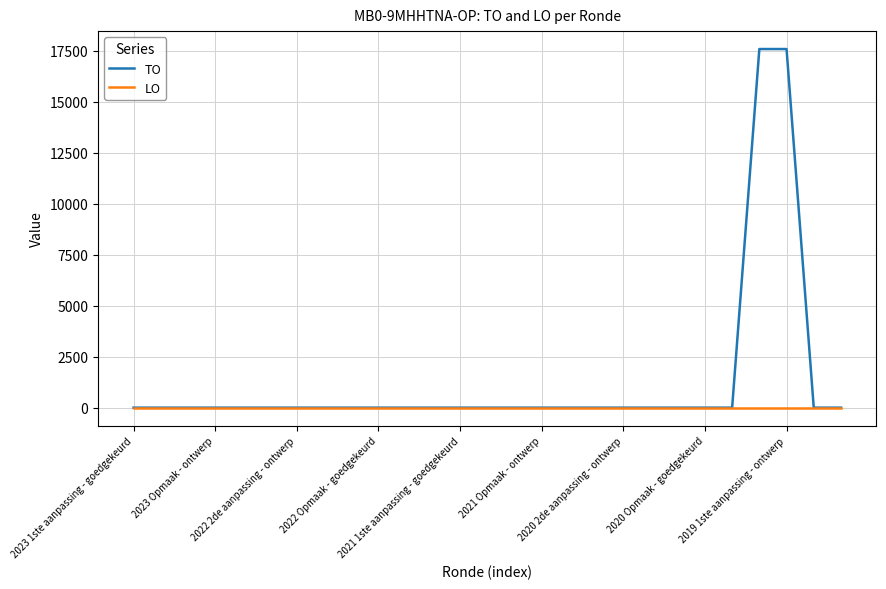

Rank the series by their average value, from lowest to highest.

LO, TO